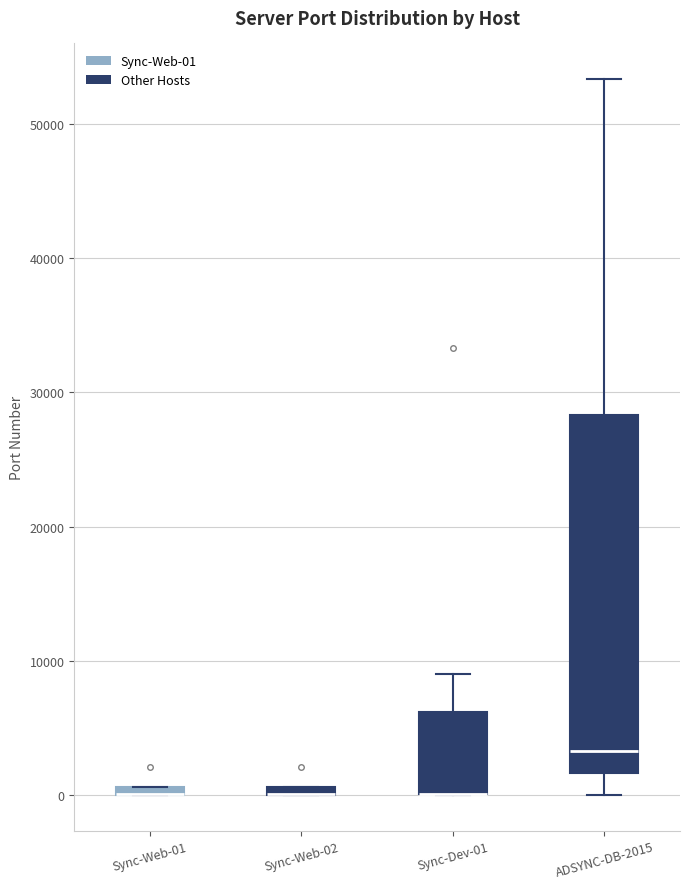

Which box is the tallest, from its lower edge to its upper edge?

ADSYNC-DB-2015